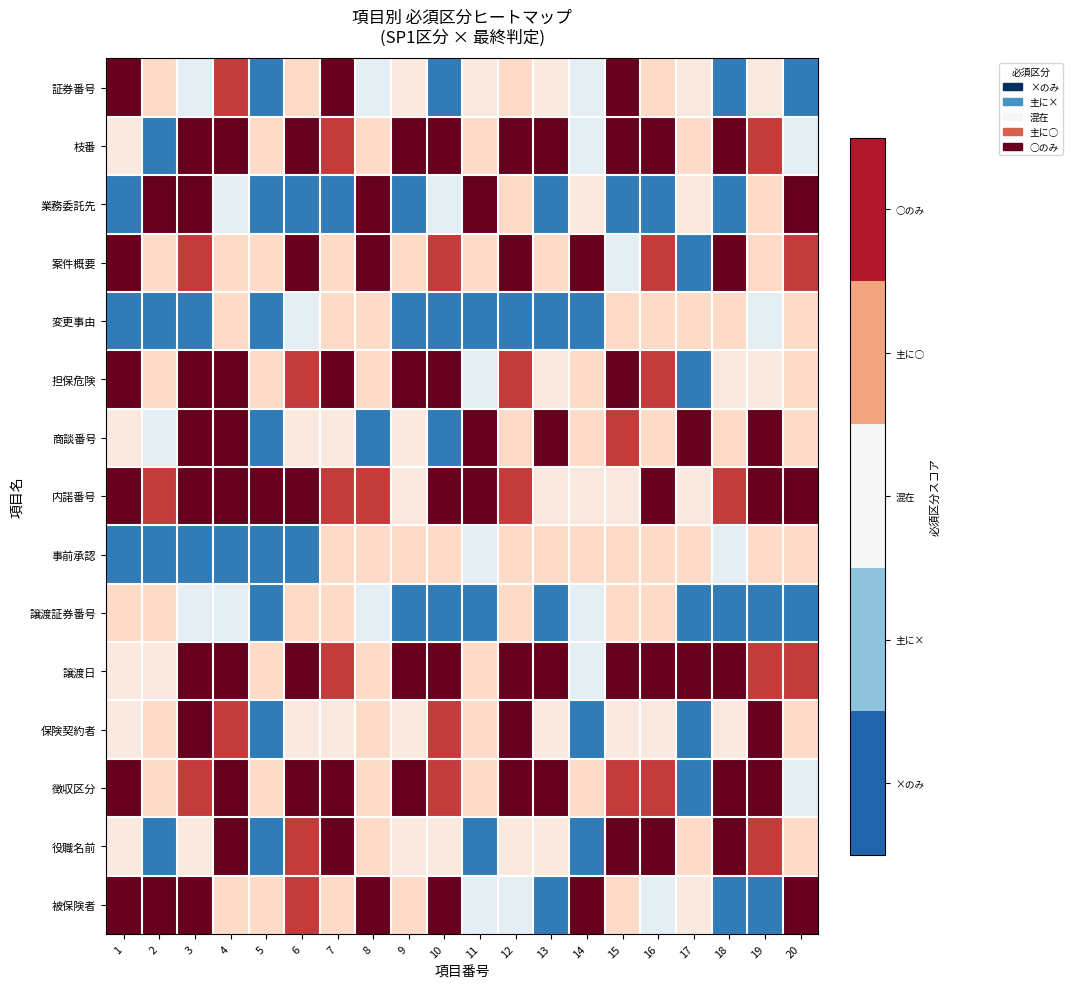

At which category is the sum across all series the highest?

4